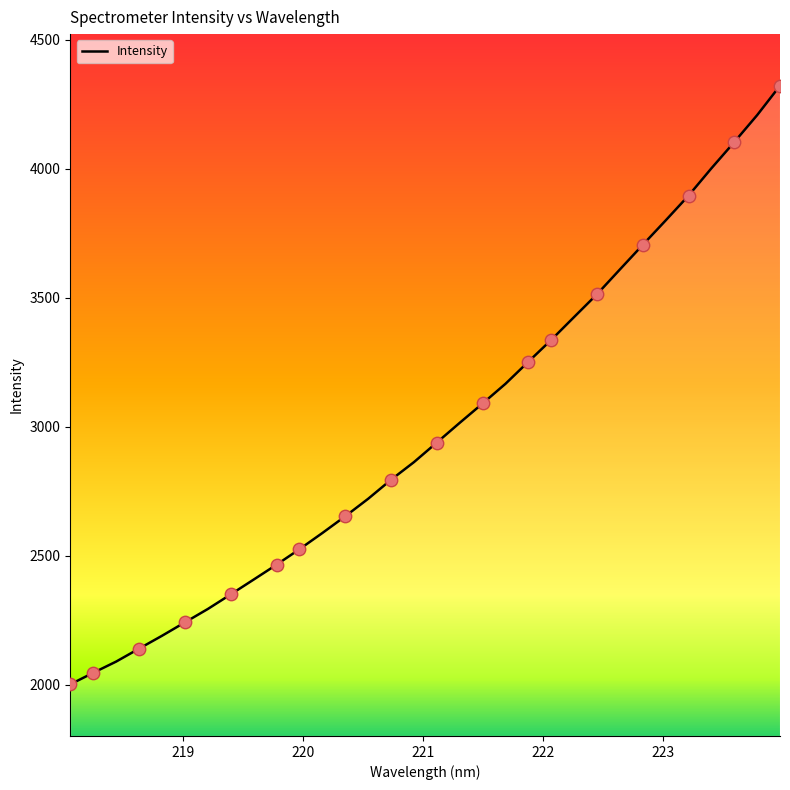

What is the smallest value displayed?

2002.3